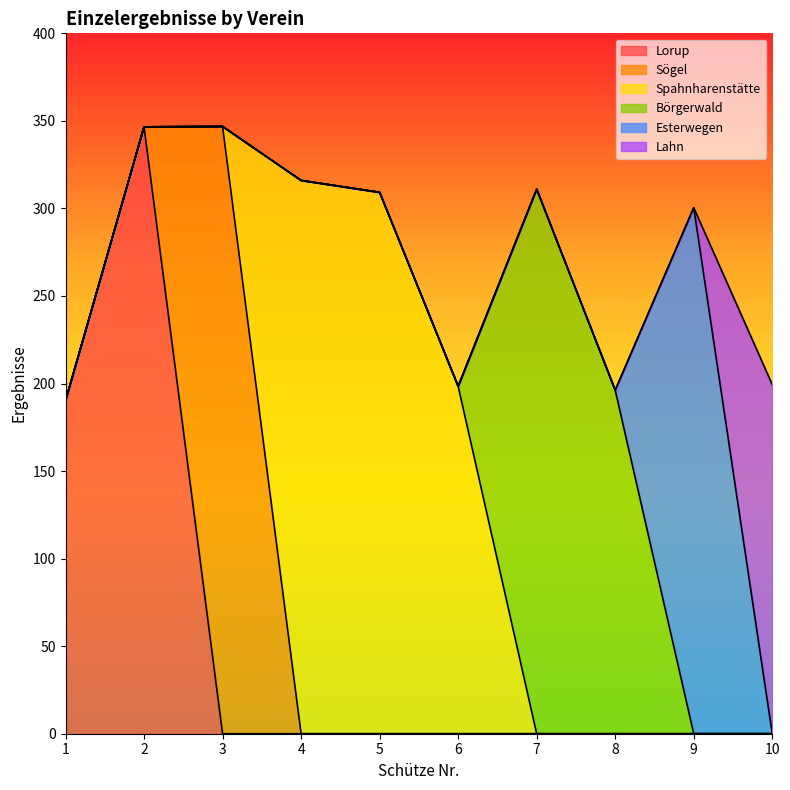

What is the difference between the maximum and minimum values in the Spahnharenstätte series?

316.0